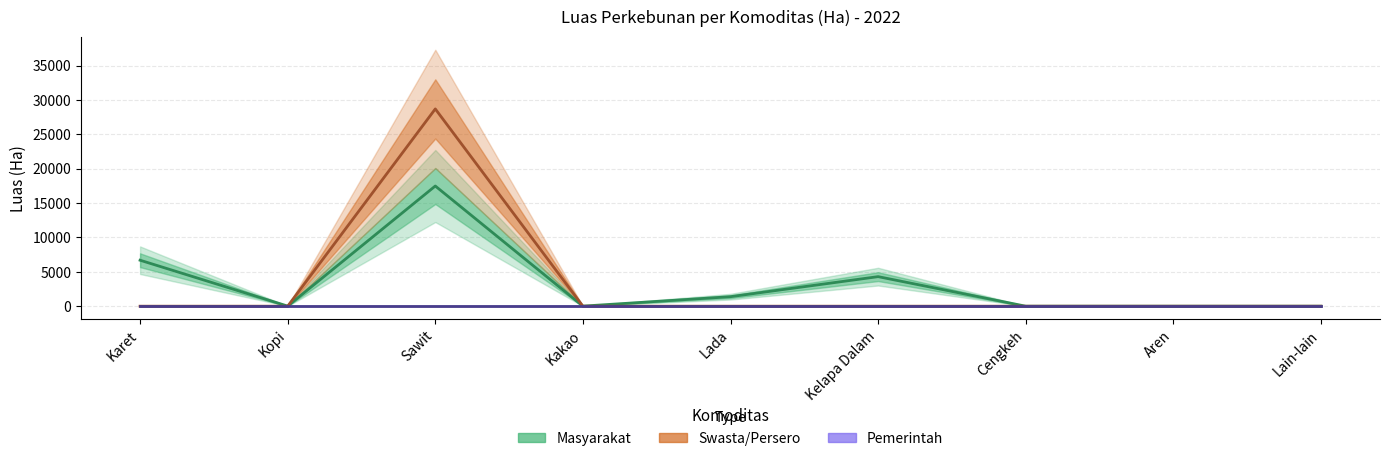

What is the difference between the Masyarakat values at Karet and Lain-lain?

6691.0